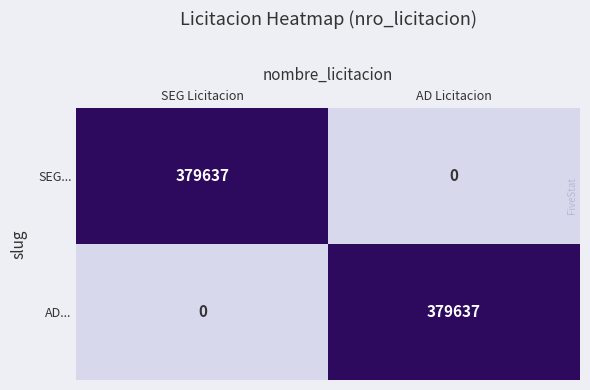

What is the total value across all series at AD Licitacion?

379637